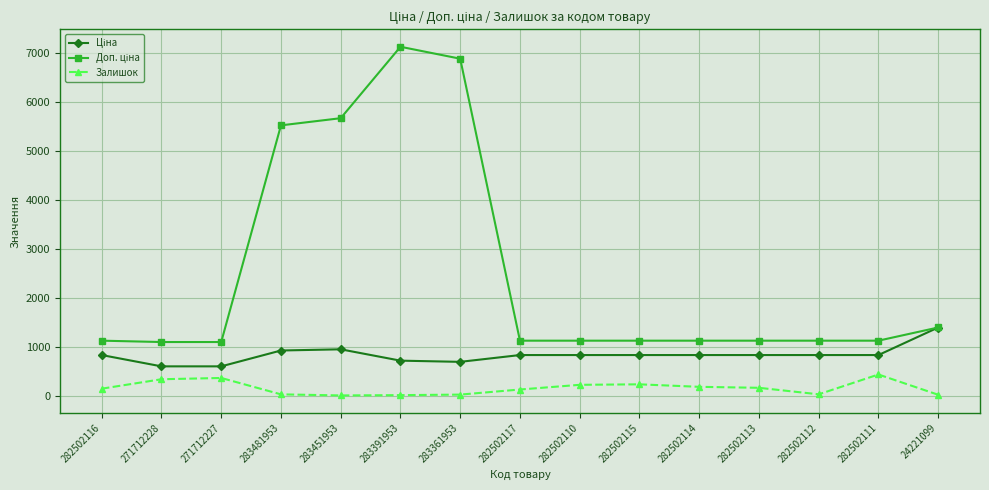

What position from the right is 283481953?

12